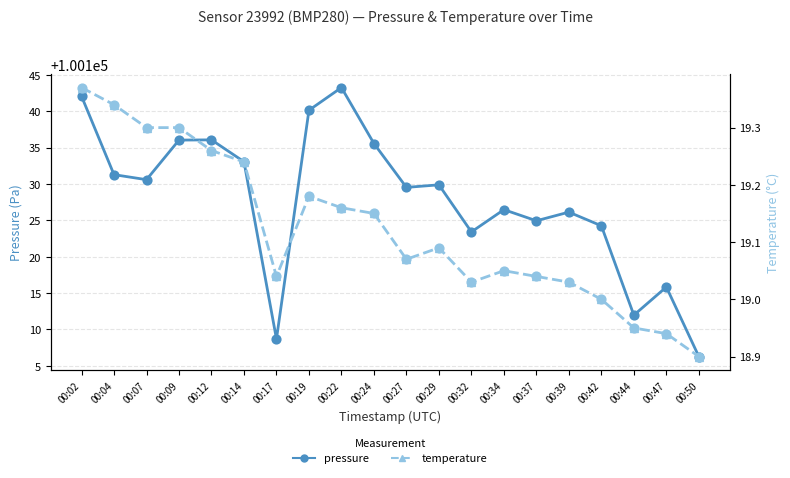

At how many categories does at least one series exceed 64569?

20